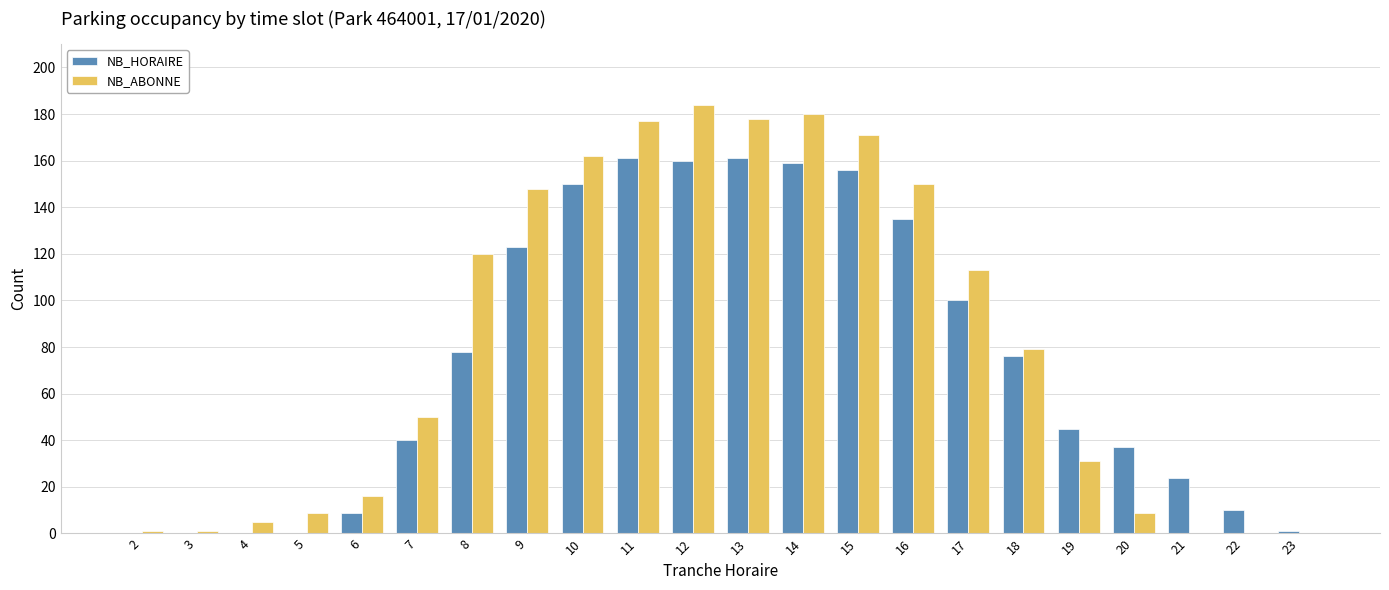

The value of NB_HORAIRE at 20 is 37. True or false?

True